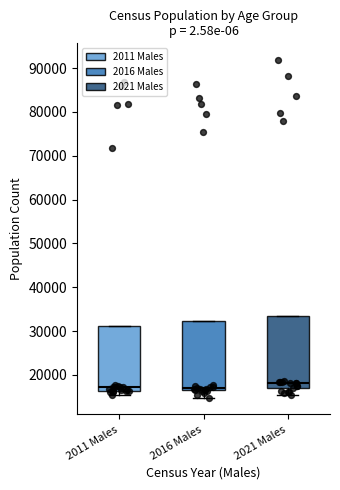

Reading left to right, read every box against the y-axis: the position of its median line, the range the box covers, and the ends of its whiskers. The values are not printed on the chart, so give them approximately, as read against the axis.

2011 Males: median 17000, box 16000 to 31000, whiskers 15000 to 31000
2016 Males: median 17000, box 16000 to 32000, whiskers 15000 to 32000
2021 Males: median 18000, box 17000 to 33000, whiskers 15000 to 33000